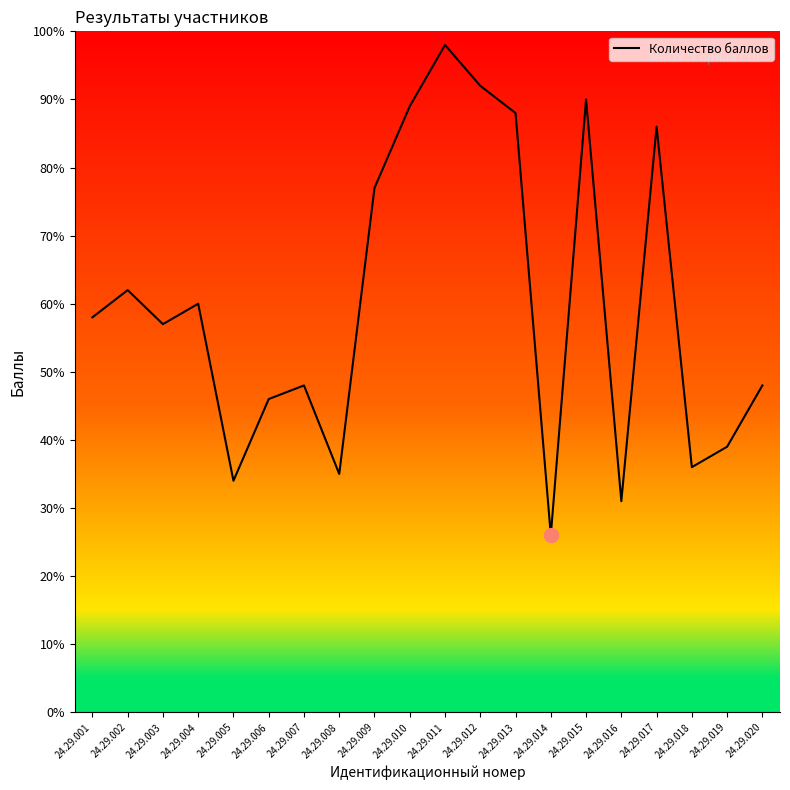

What is the difference between the second highest and second lowest values?

61